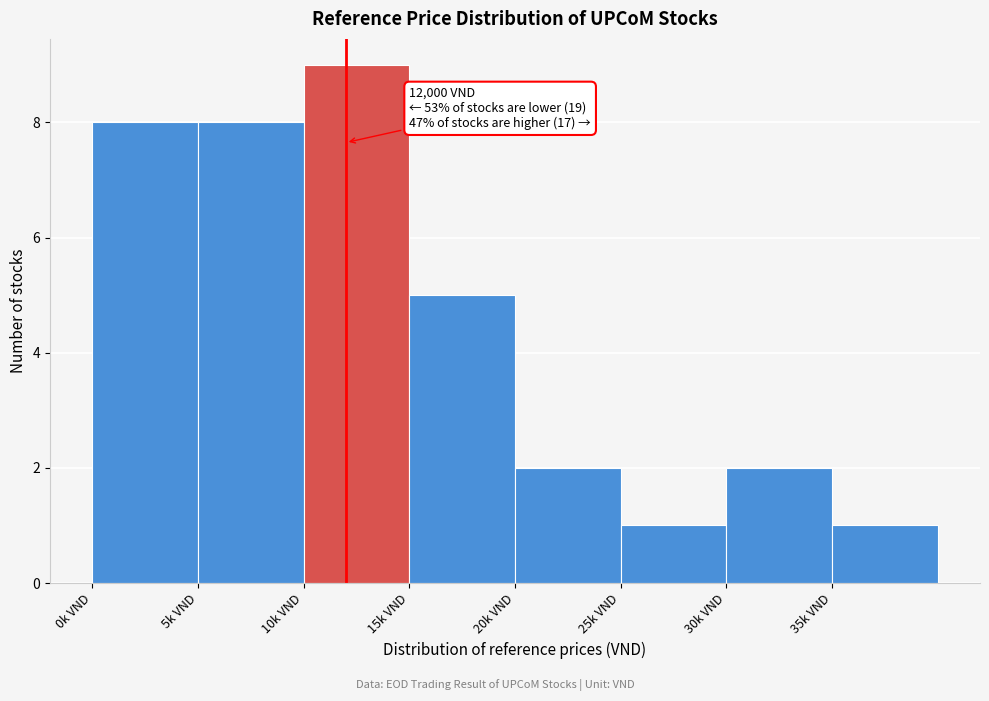

Reading left to right, extract all data points from this chart.

0k VND=8	5k VND=8	10k VND=9	15k VND=5	20k VND=2	25k VND=1	30k VND=2	35k VND=1